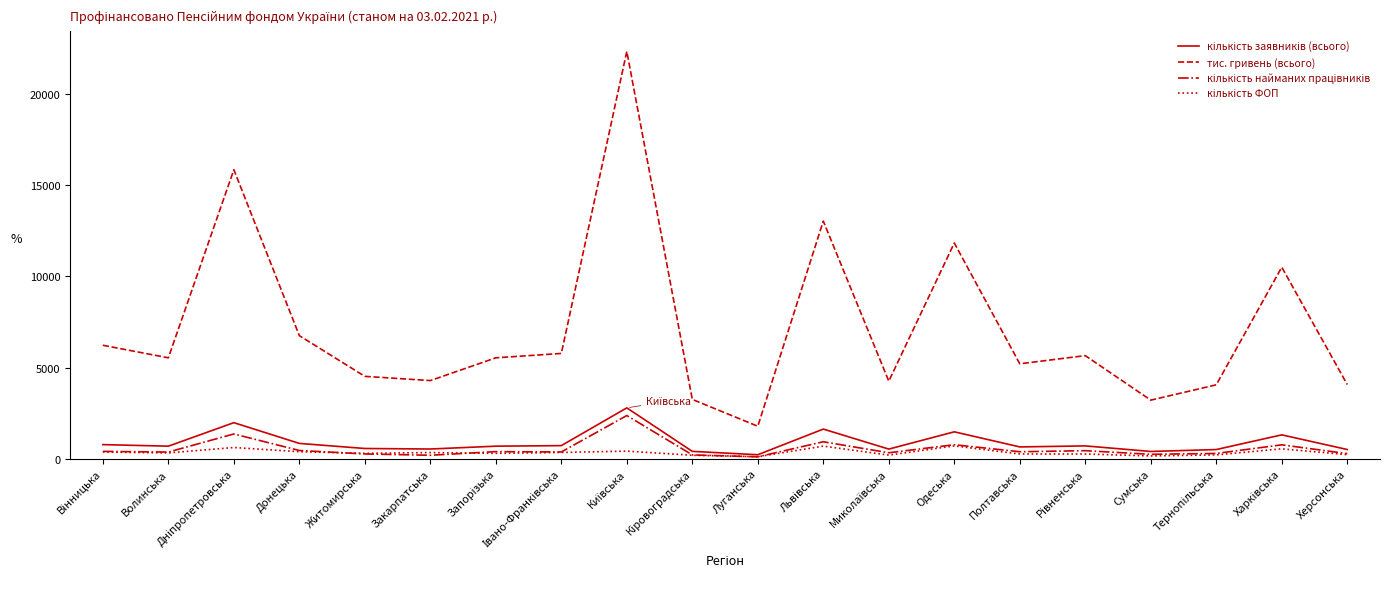

What is the lowest value of the тис. гривень (всього) series?

1784